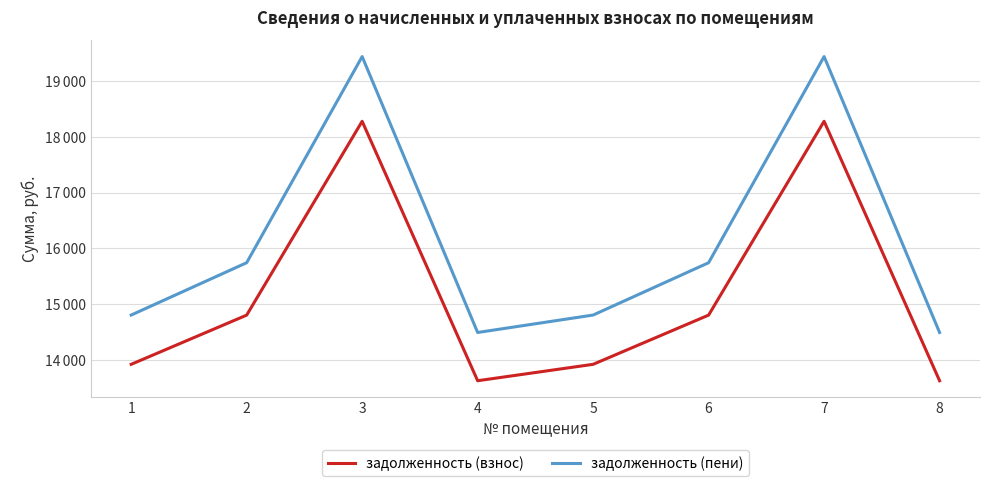

What are all the series names shown in the legend?

задолженность (взнос), задолженность (пени)